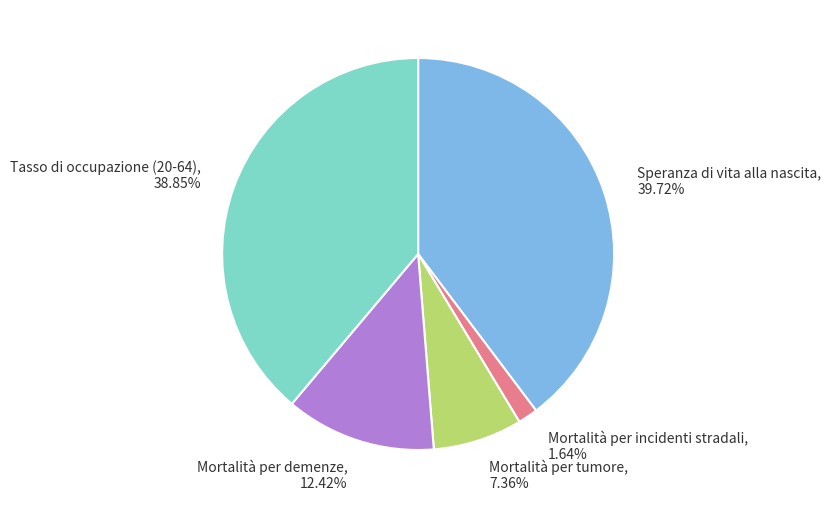

Between Tasso di occupazione (20-64) and Mortalità per demenze, which is larger?

Tasso di occupazione (20-64)